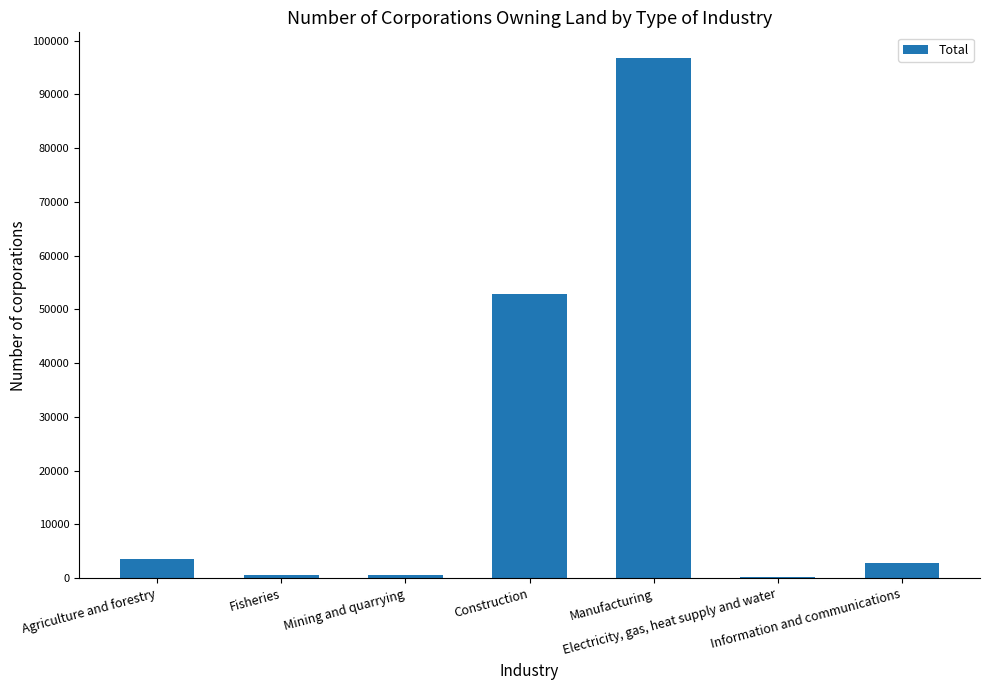

What is the maximum value shown in the chart?

96690